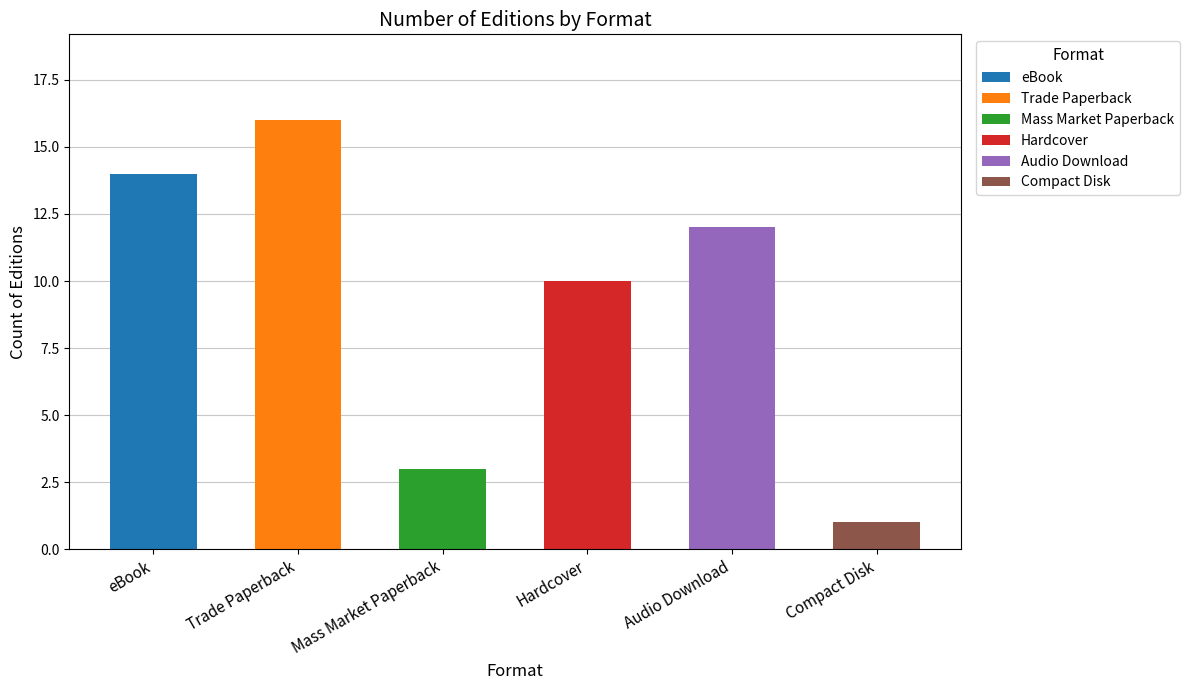

List the labels in order of value, smallest first.

Compact Disk, Mass Market Paperback, Hardcover, Audio Download, eBook, Trade Paperback